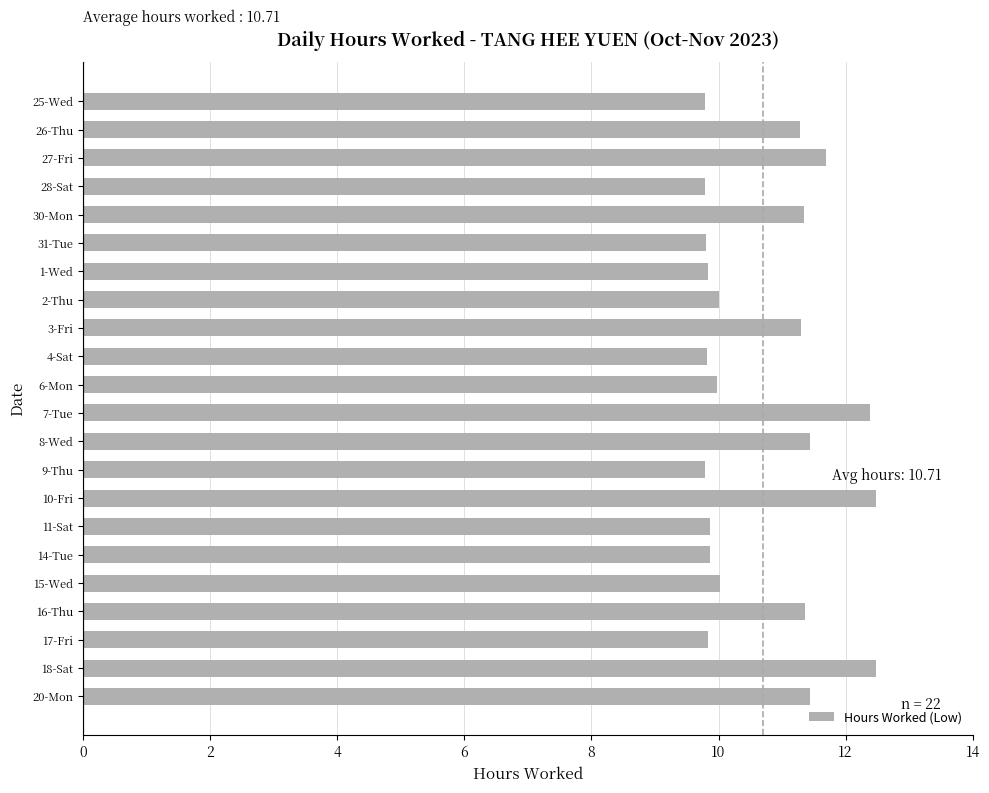

What is the change in value from 25-Wed to 20-Mon?

+1.7